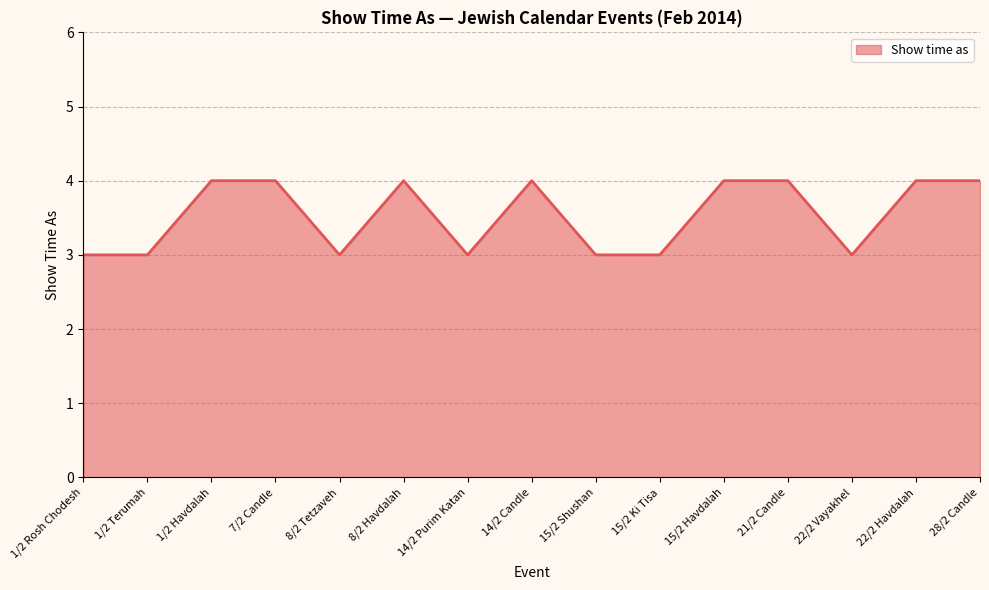

What is the greatest value displayed?

4